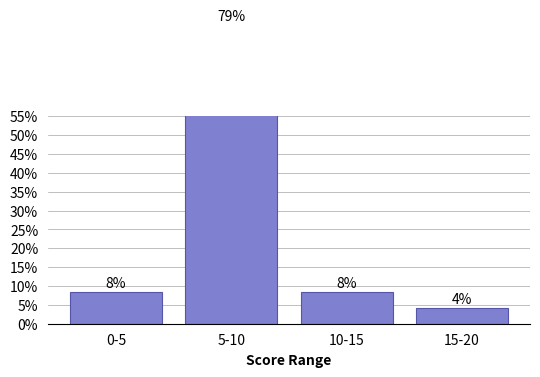

List the labels in order of value, smallest first.

15-20, 0-5, 10-15, 5-10